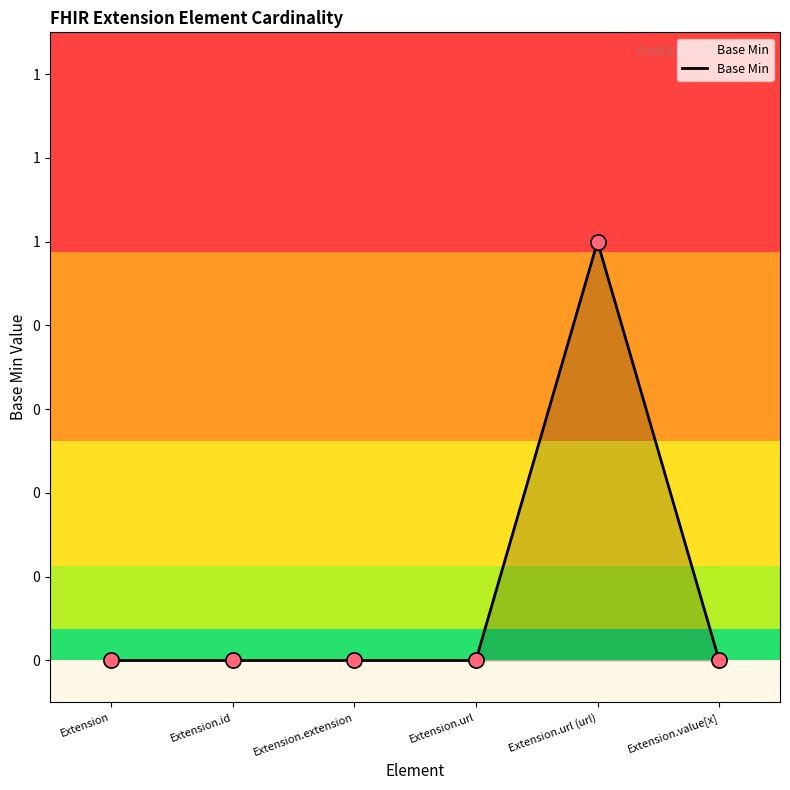

Which has a higher value, Extension.url (url) or Extension.value[x]?

Extension.url (url)